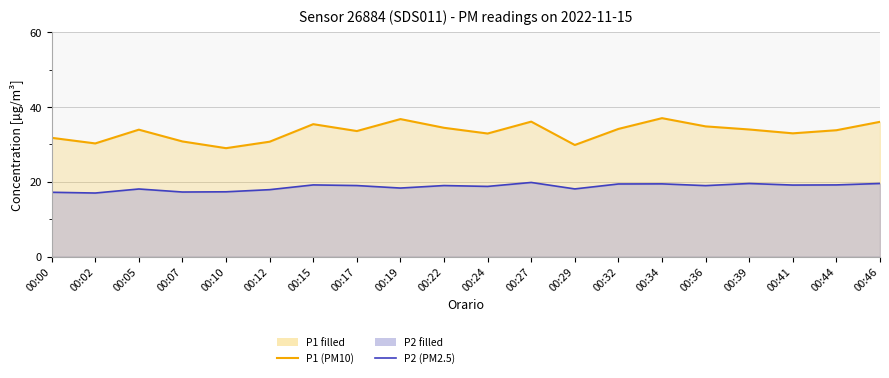

At which label does P2 (PM2.5) reach its minimum?

00:02